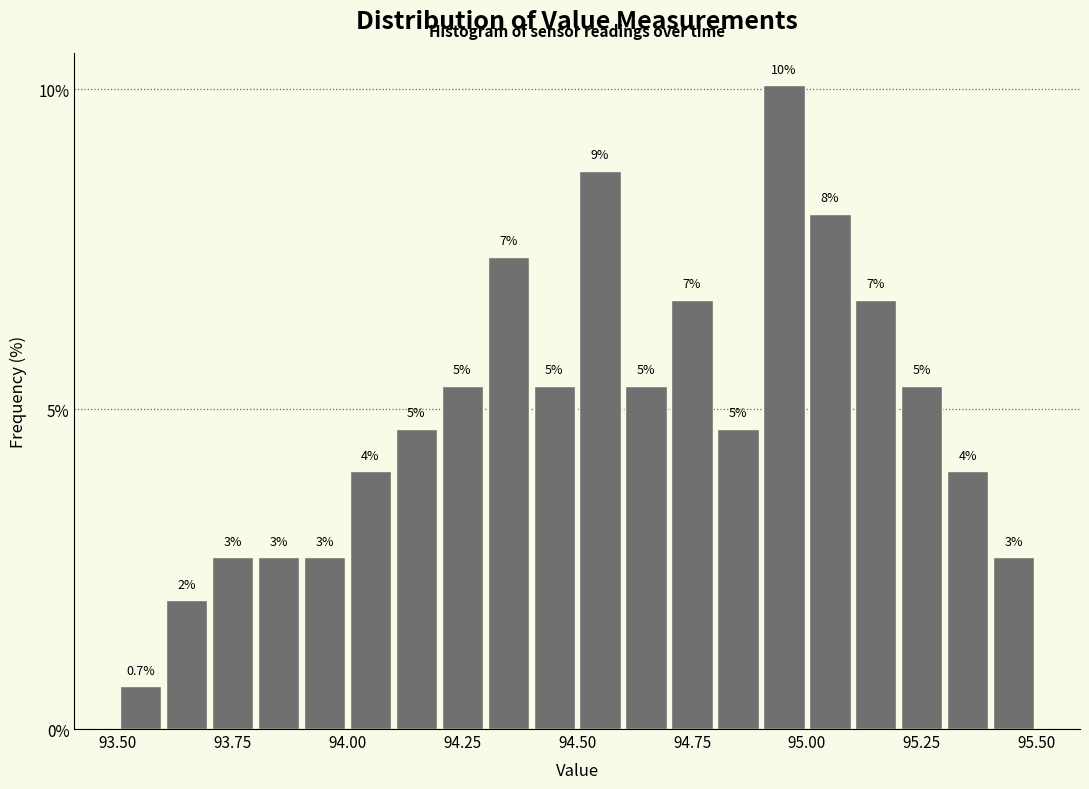

Around what value on the x-axis is the tallest bar? Give the approximate position of its centre, as read against the axis.

94.95